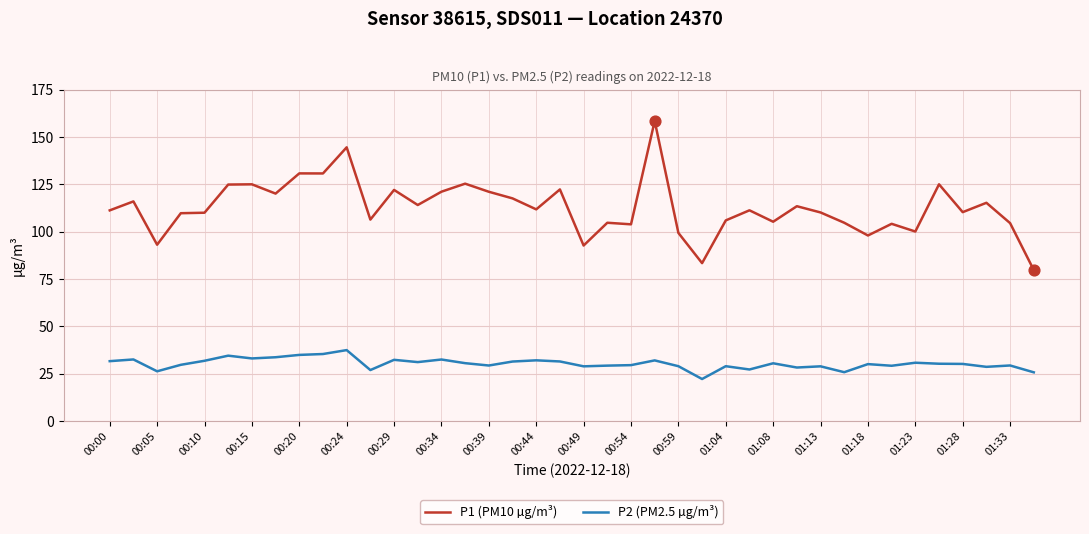

What are all the series names shown in the legend?

P1 (PM10 µg/m³), P2 (PM2.5 µg/m³)